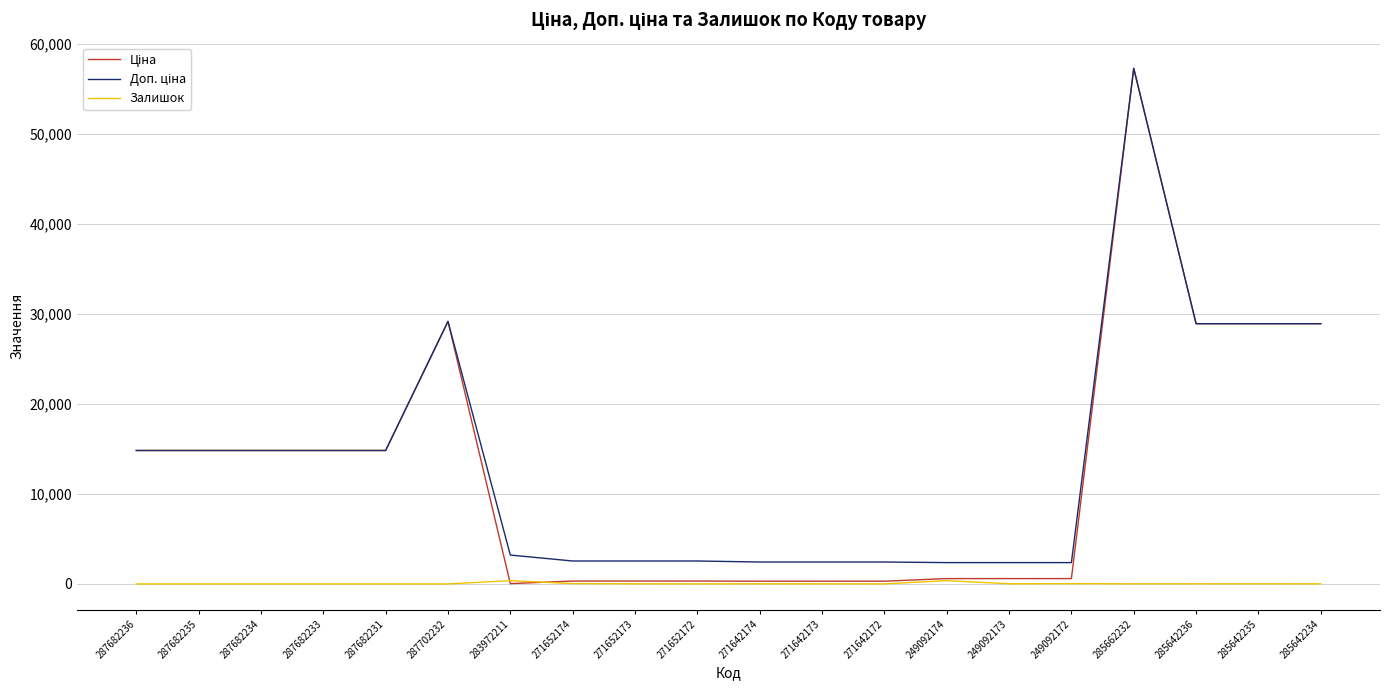

The Залишок series shows 14.0 at 285642235. True or false?

True